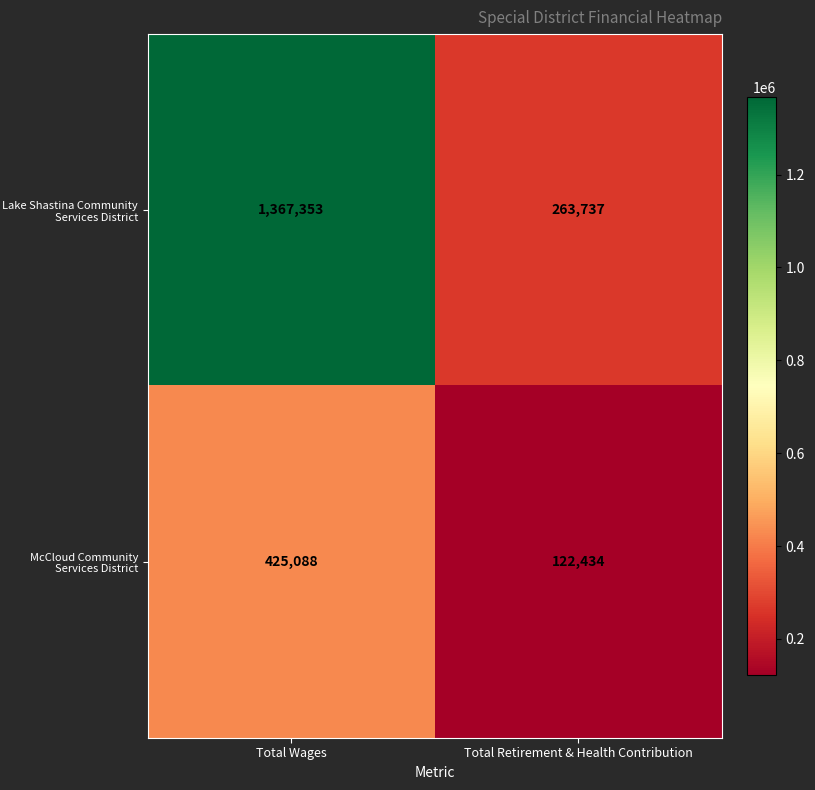

Reading left to right, list all the values displayed in this chart.

Lake Shastina Community Services District: Total Wages=1367353	Total Retirement & Health Contribution=263737
McCloud Community Services District: Total Wages=425088	Total Retirement & Health Contribution=122434